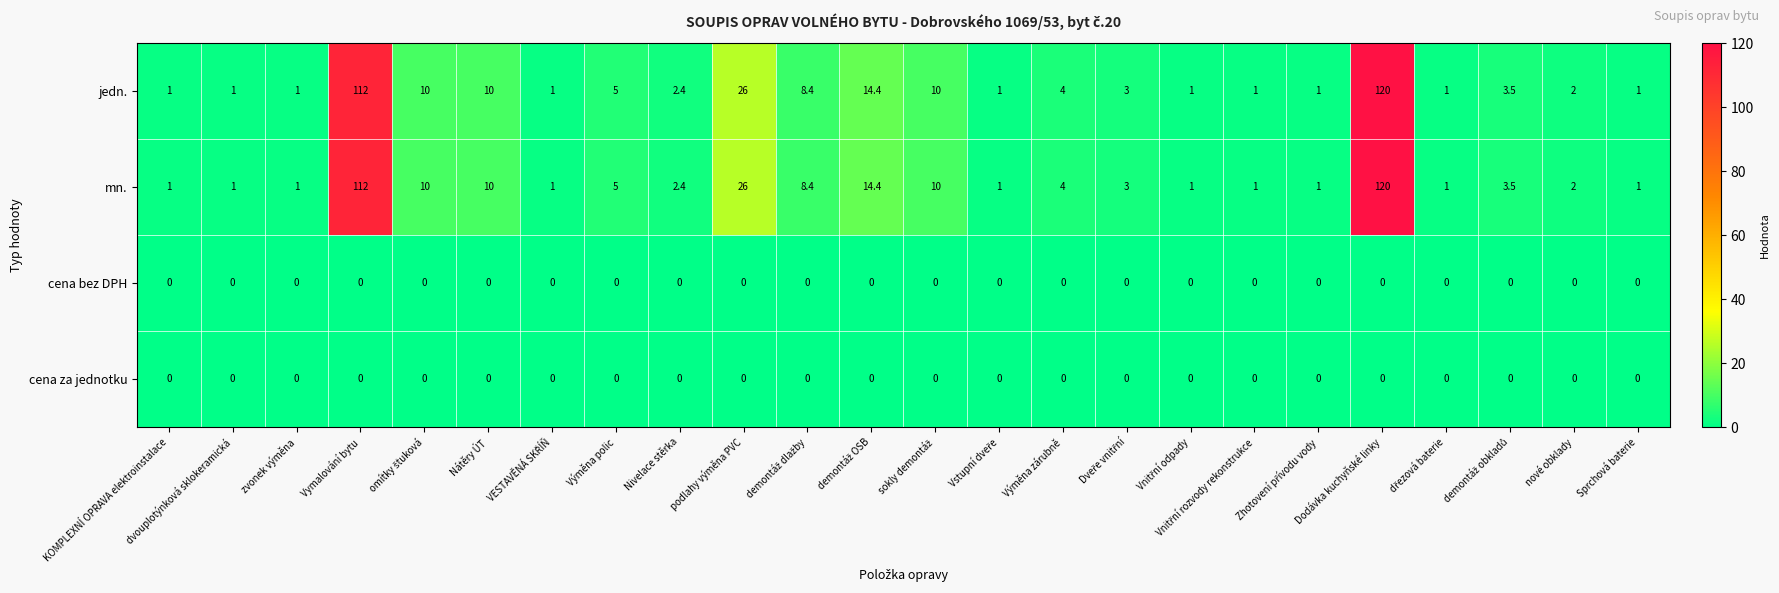

Where does the mn. series first go above 3?

Vymalování bytu